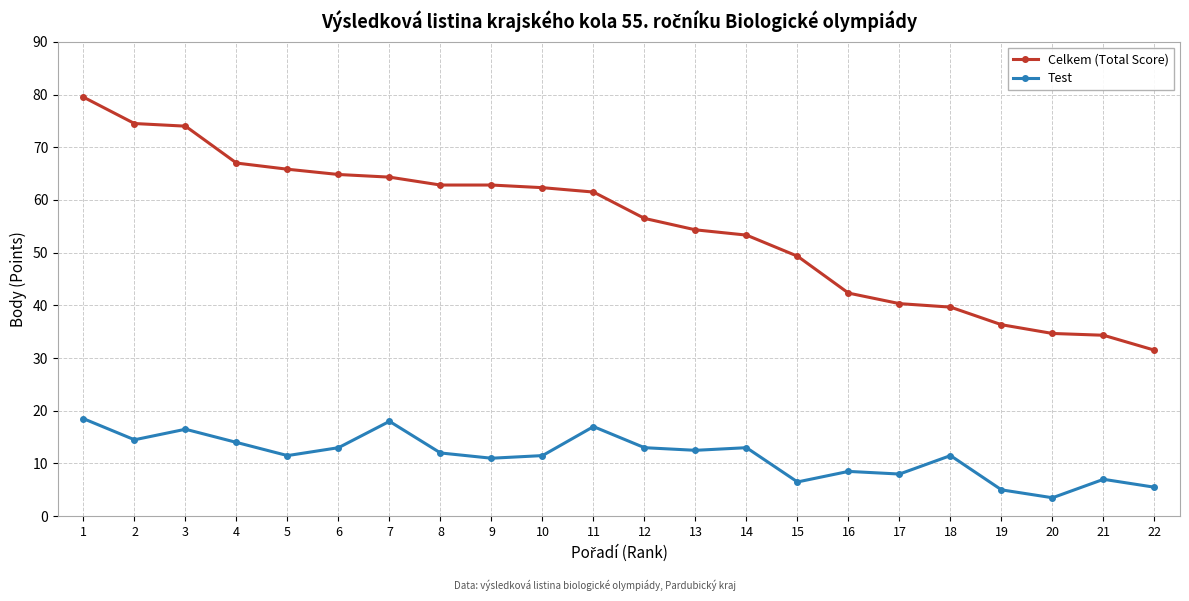

What is the value of the Test point at the 5th from the left?

11.5